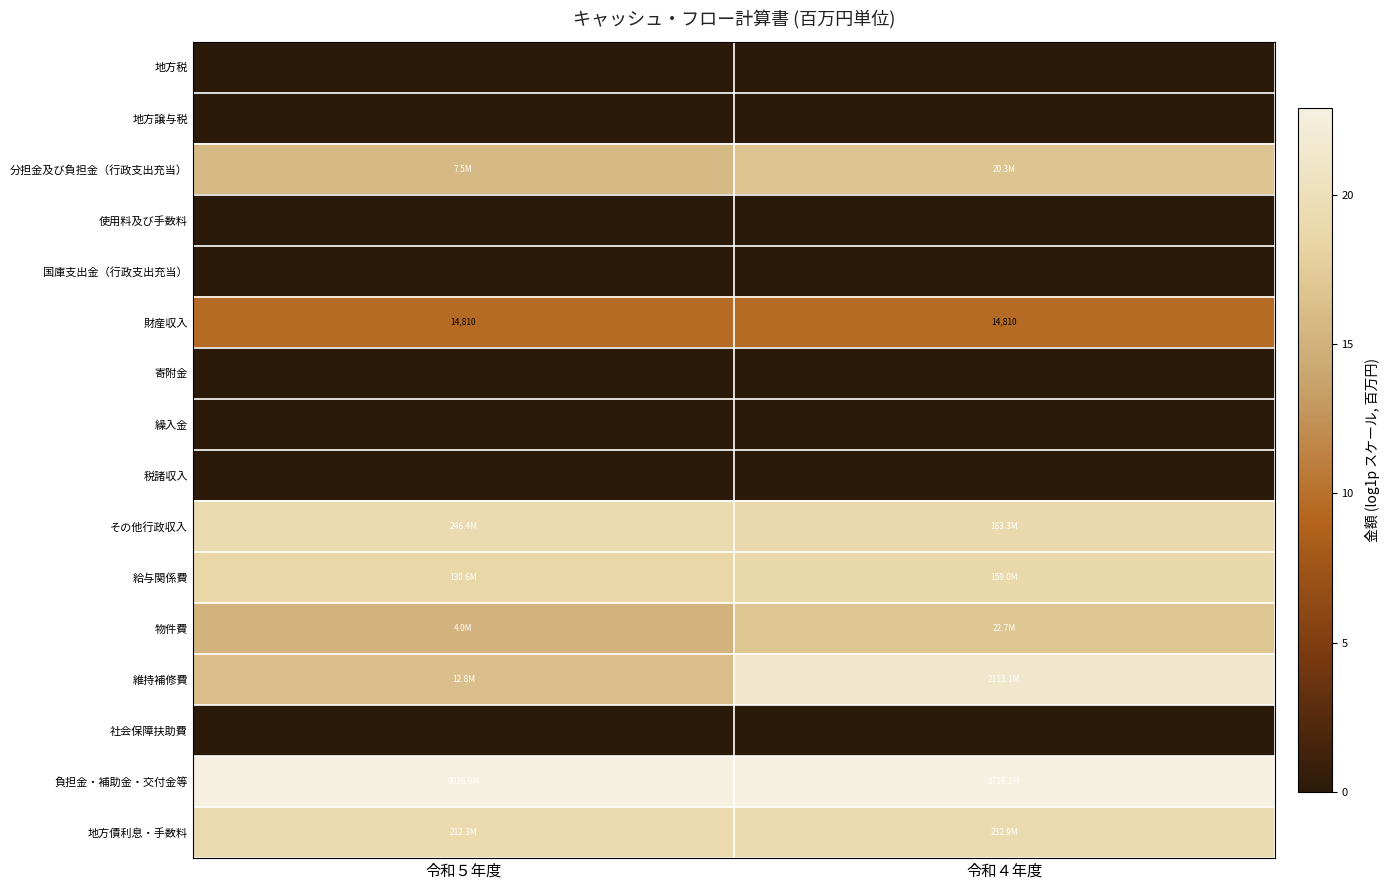

What value does the 物件費 series have at 令和５年度?

15.2